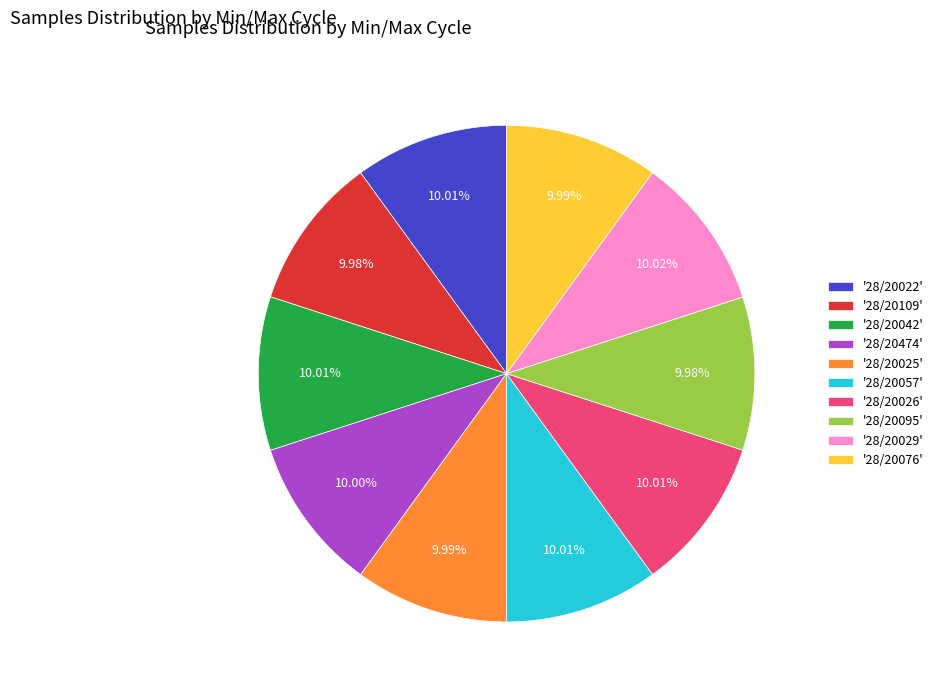

What is the ratio of the value at '28/20042' to the value at '28/20029'?

1.0